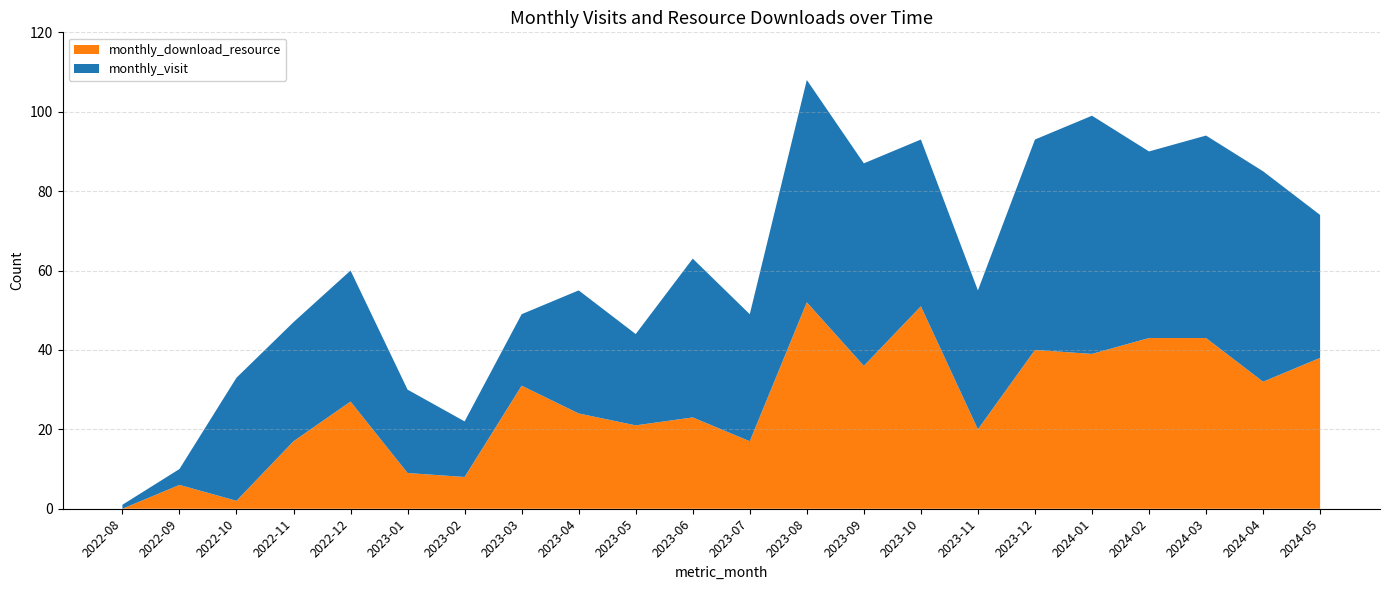

Rank the series by their maximum value, from lowest to highest.

monthly_download_resource, monthly_visit